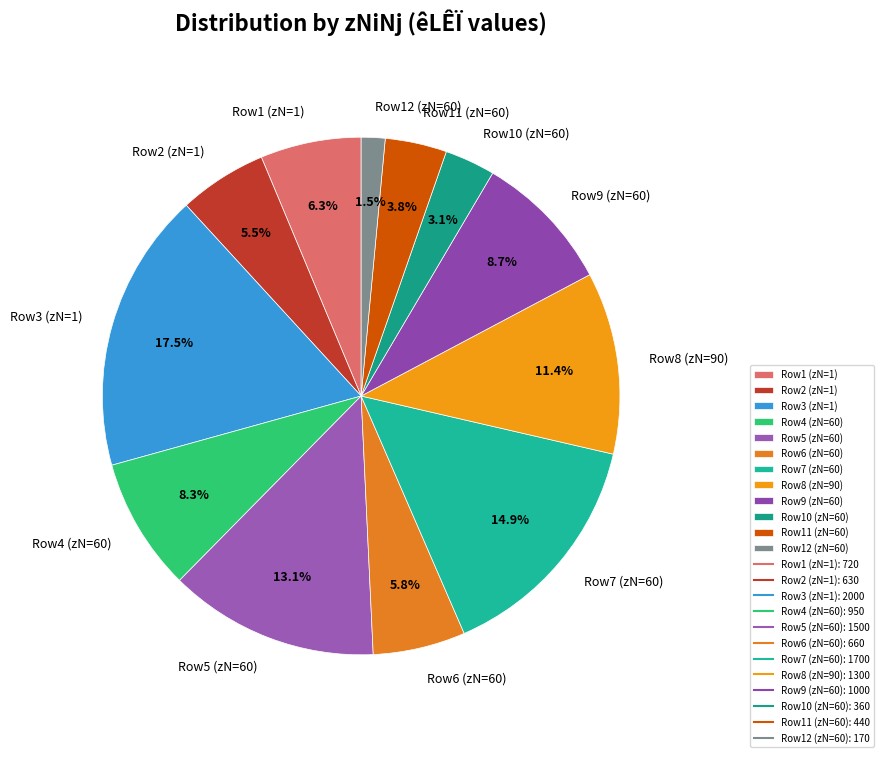

To the nearest percent, what is the difference between the largest and smallest slice percentages?

16%